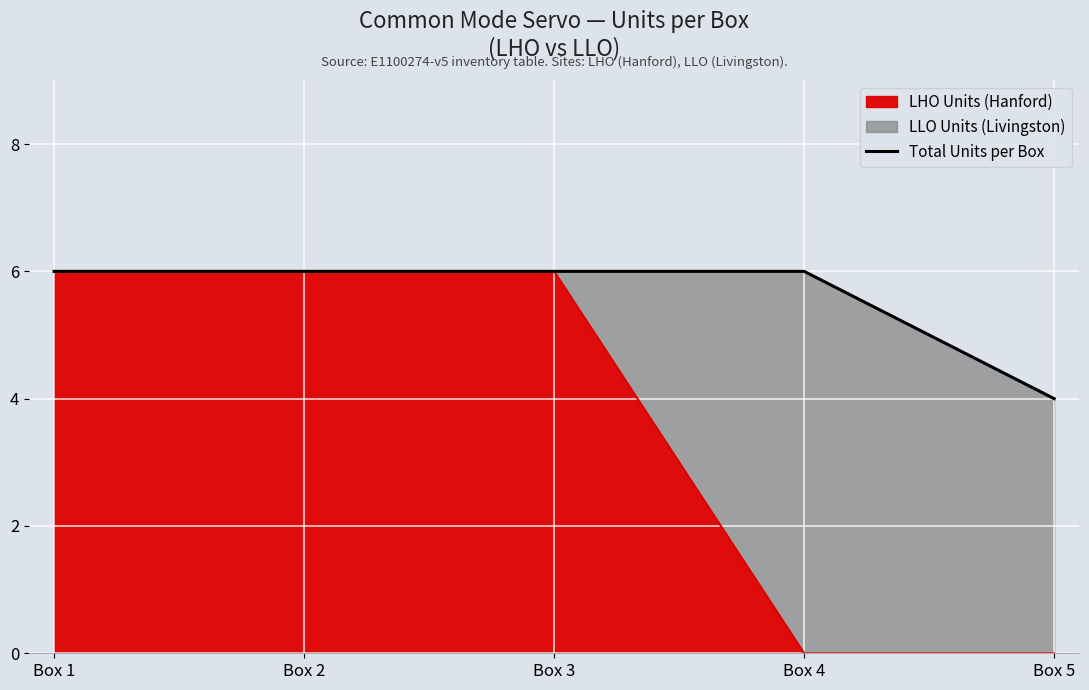

Where is the data nearest to the value 5?

Box 1